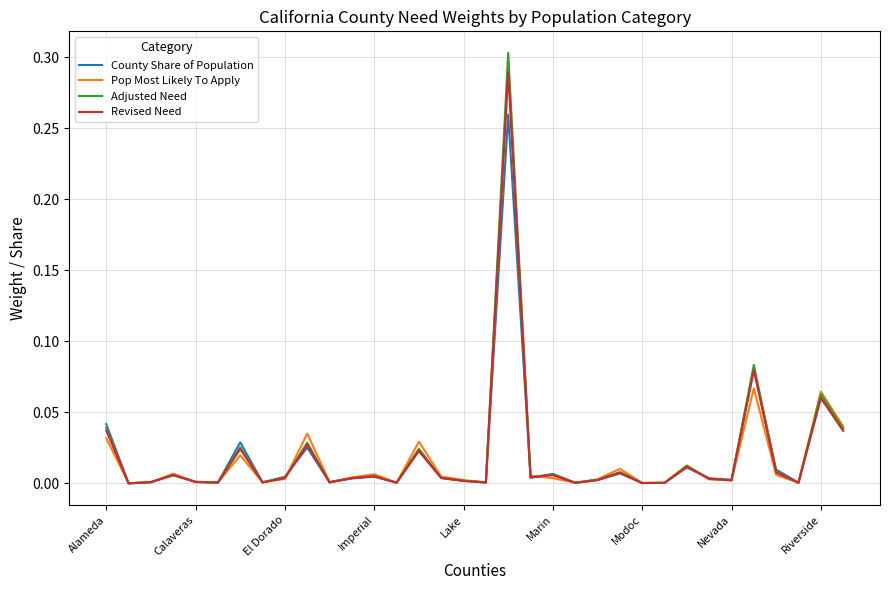

Which series has the widest spread of values?

Adjusted Need